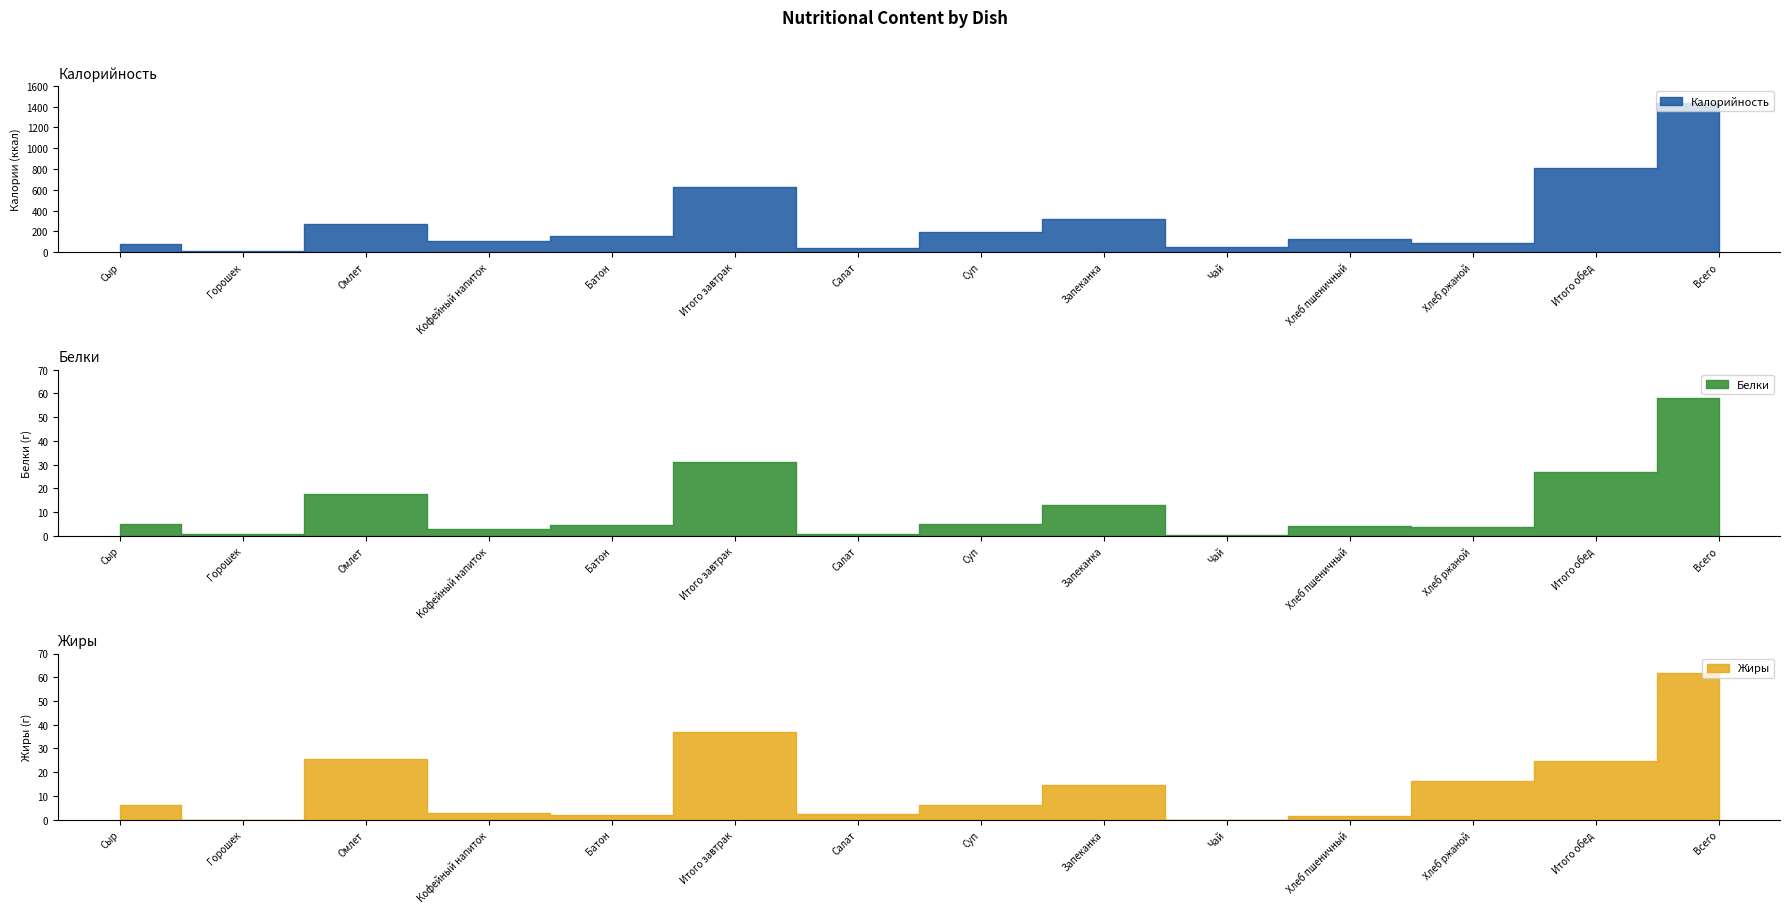

What is the total value across all series at Чай?

45.2